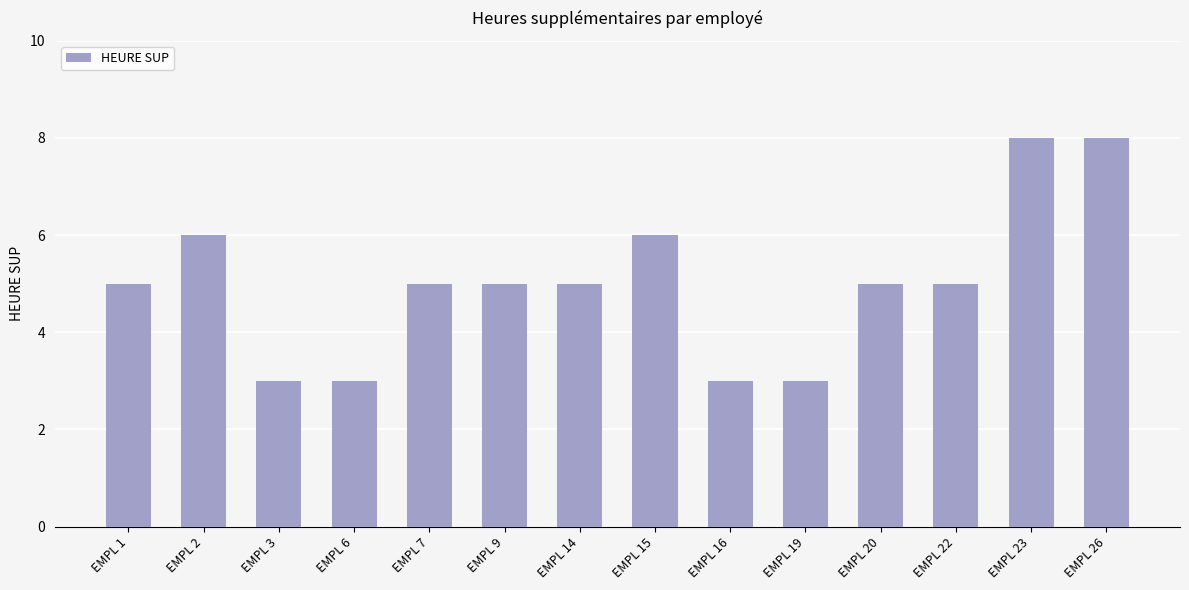

What is the maximum value shown in the chart?

8